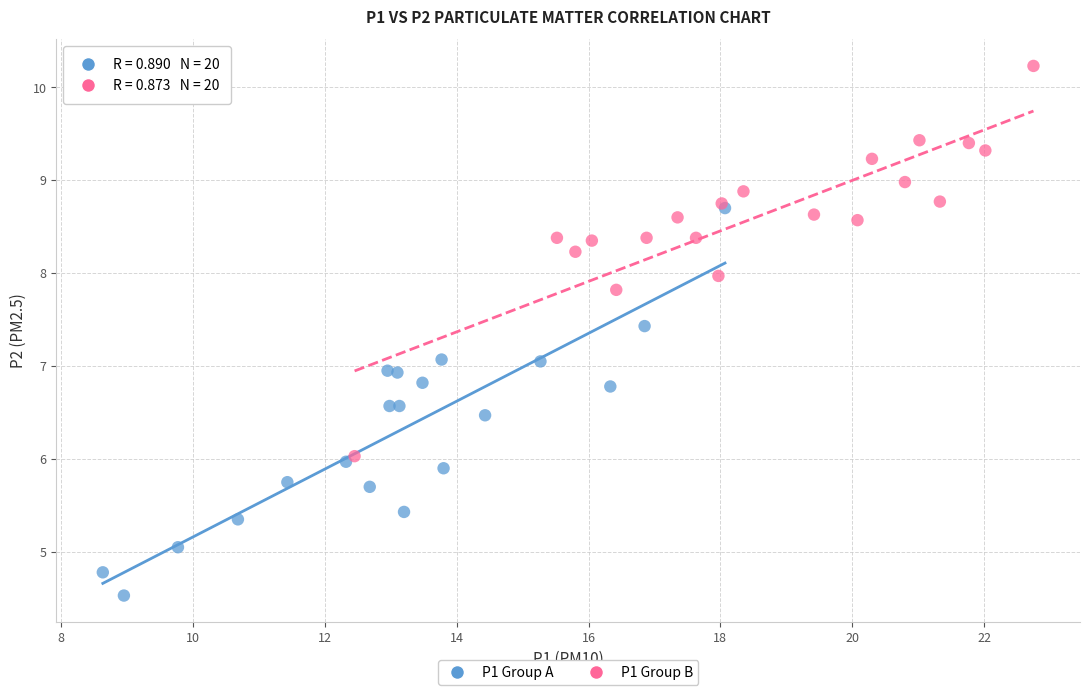

Which series reaches the maximum Y coordinate?

P1 Group B